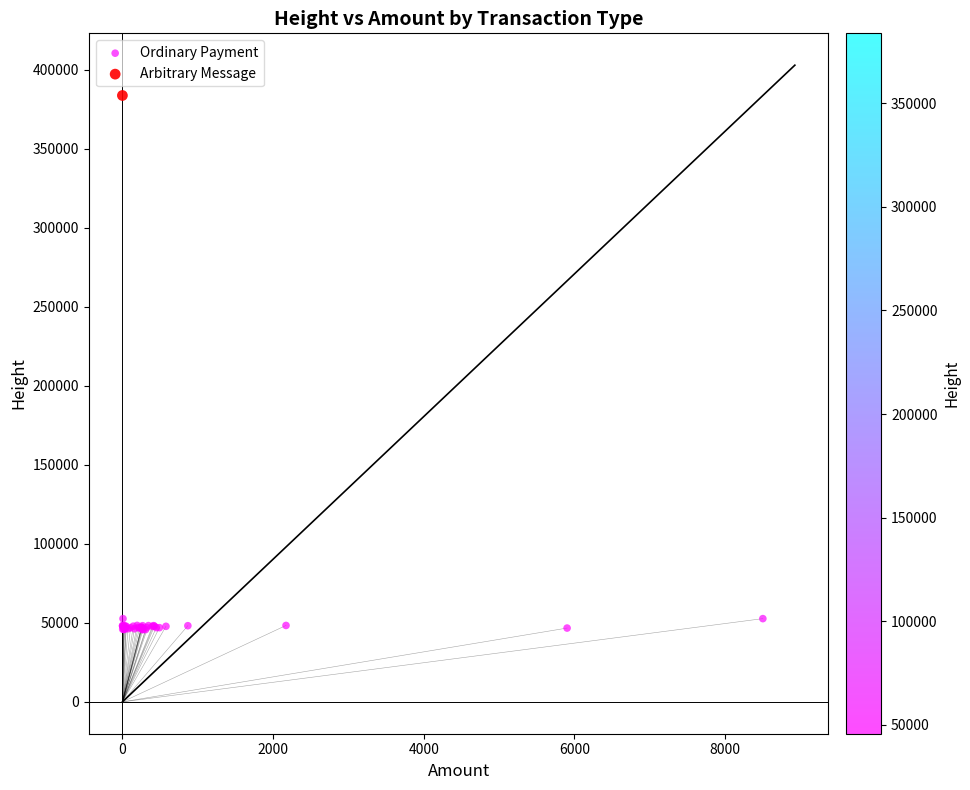

What are all the series names shown in the legend?

Ordinary Payment, Arbitrary Message